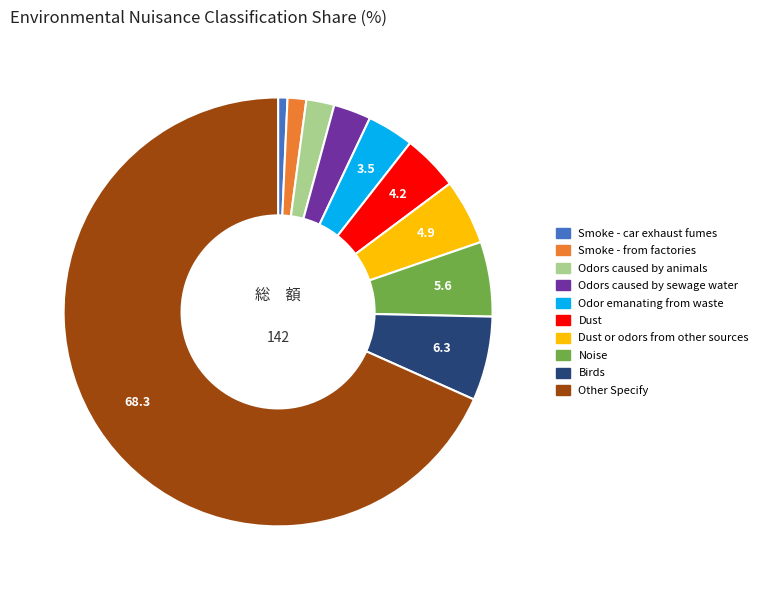

Does any single category account for the majority?

Yes